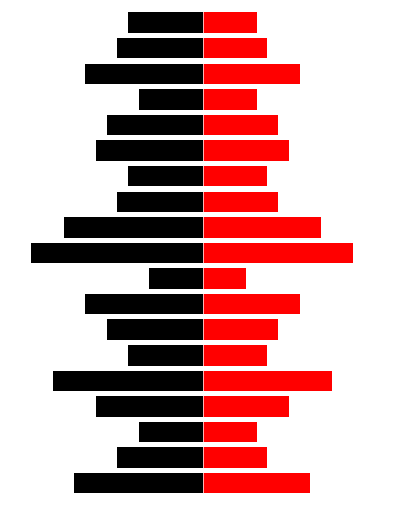

Reading left to right, list all the values displayed in this chart.

обяз.уч.: -12	-8	-6	-10	-14	-7	-9	-11	-5	-16	-13	-8	-7	-10	-9	-6	-11	-8	-7
сам. р/с: 10	6	5	8	12	6	7	9	4	14	11	7	6	8	7	5	9	6	5